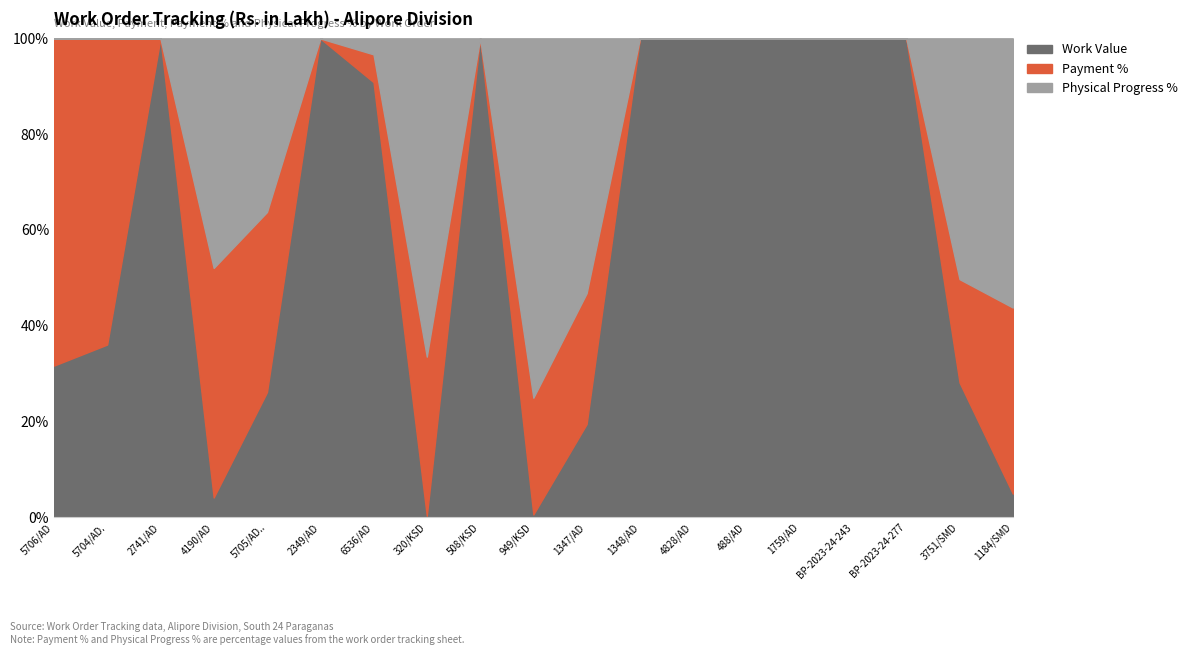

At which category is the sum across all series the highest?

6536/AD